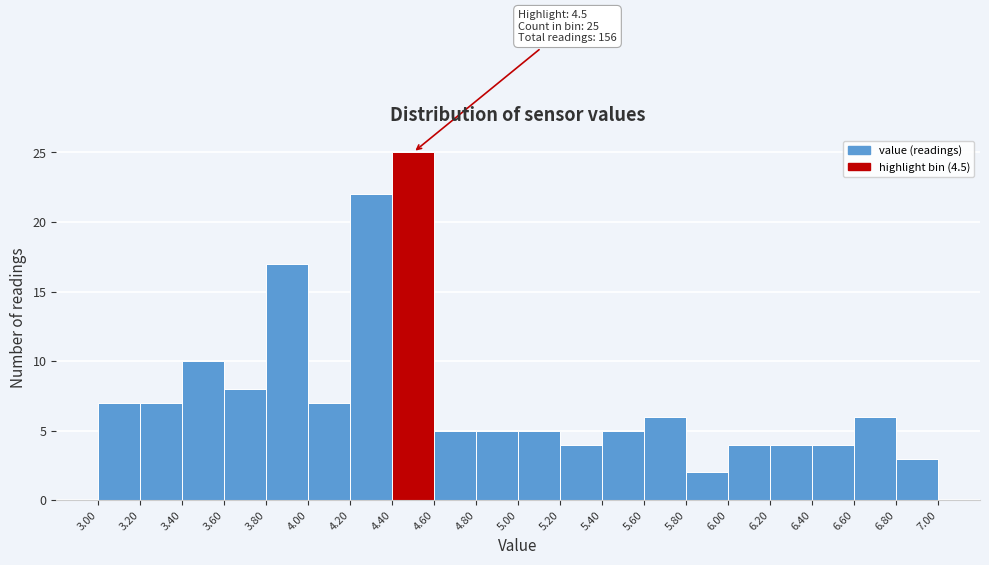

Which range on the x-axis has the tallest bar?

4.40 to 4.60